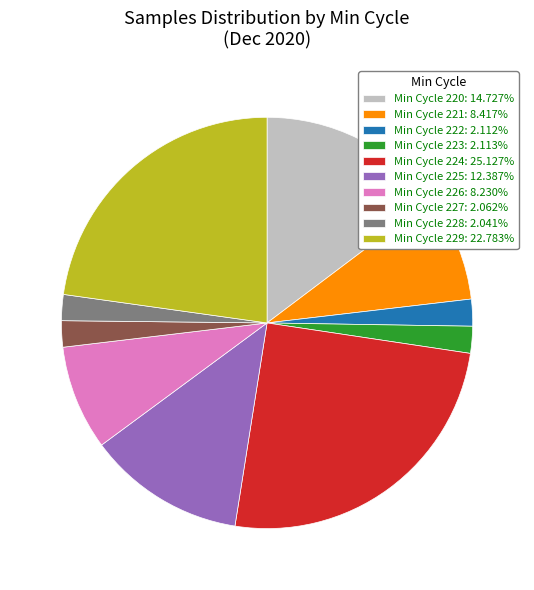

Combined, do Min Cycle 223: 2.113% and Min Cycle 224: 25.127% account for over 50%?

No